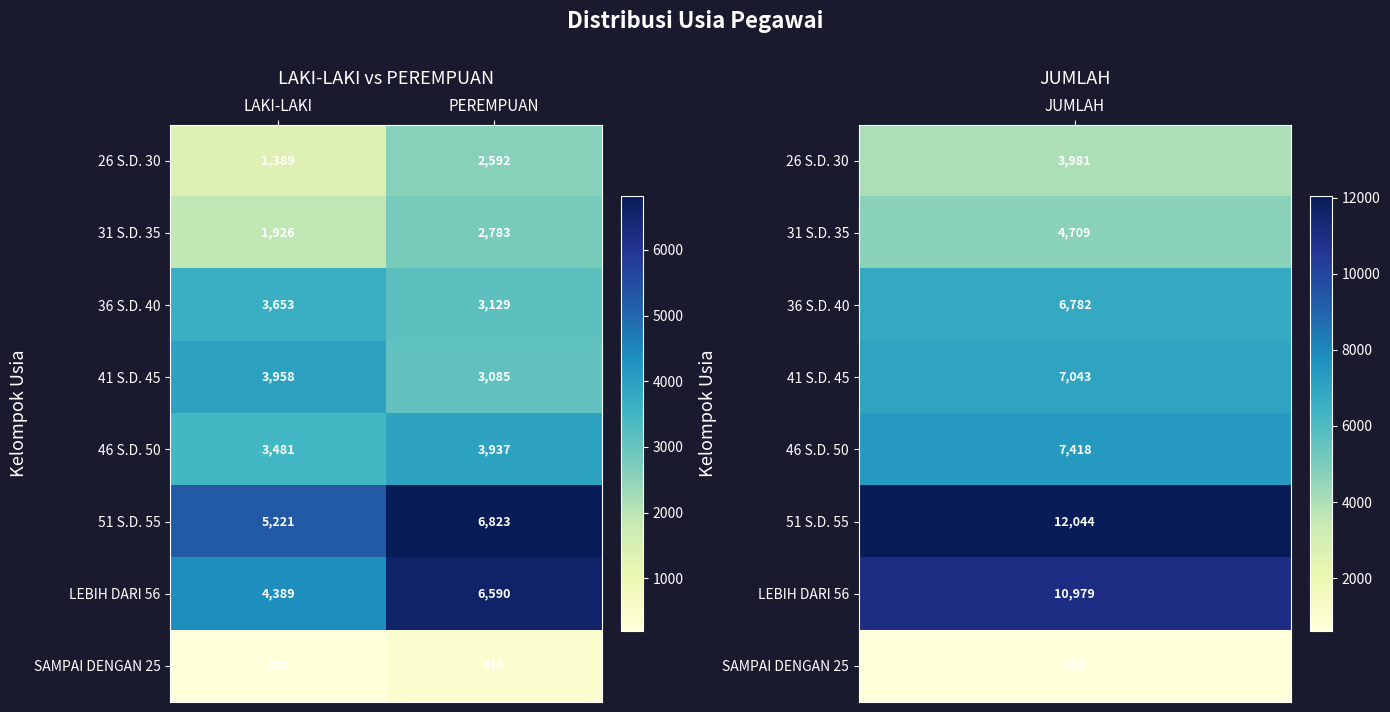

What is the sum of all 51 S.D. 55 values?

12044